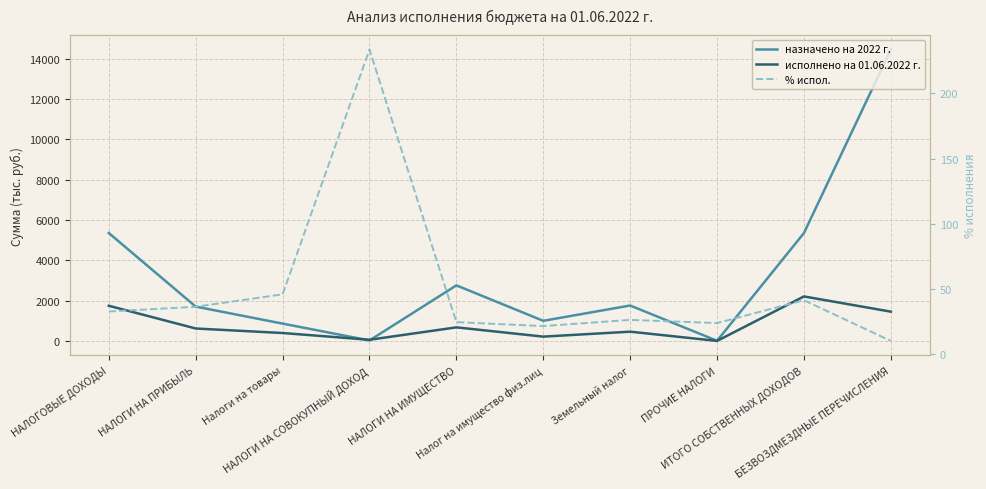

After their last crossing, which series has the higher values: назначено на 2022 г. or исполнено на 01.06.2022 г.?

назначено на 2022 г.